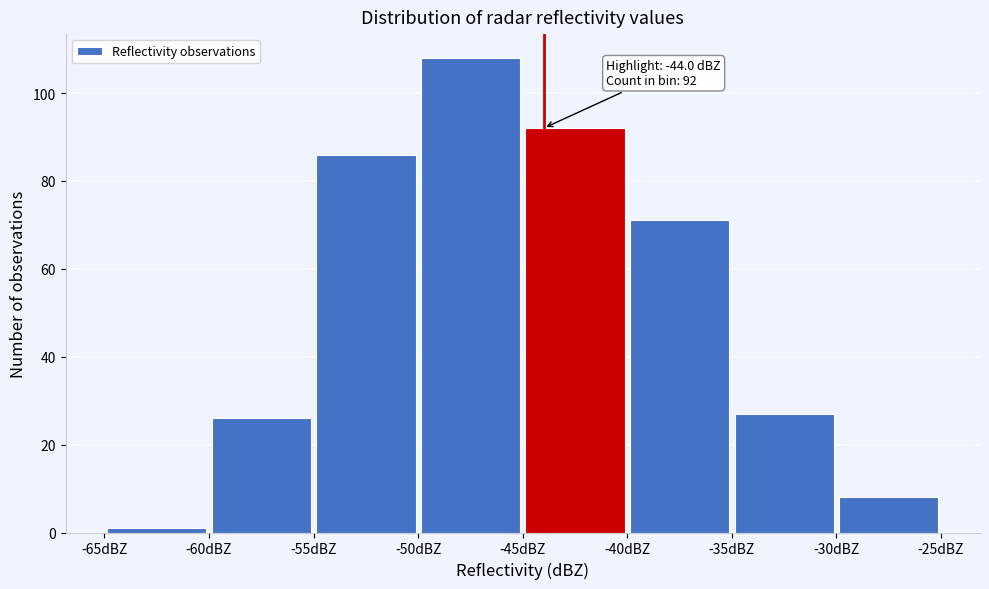

Over which range of the x-axis is the bar tallest?

-50 to -45